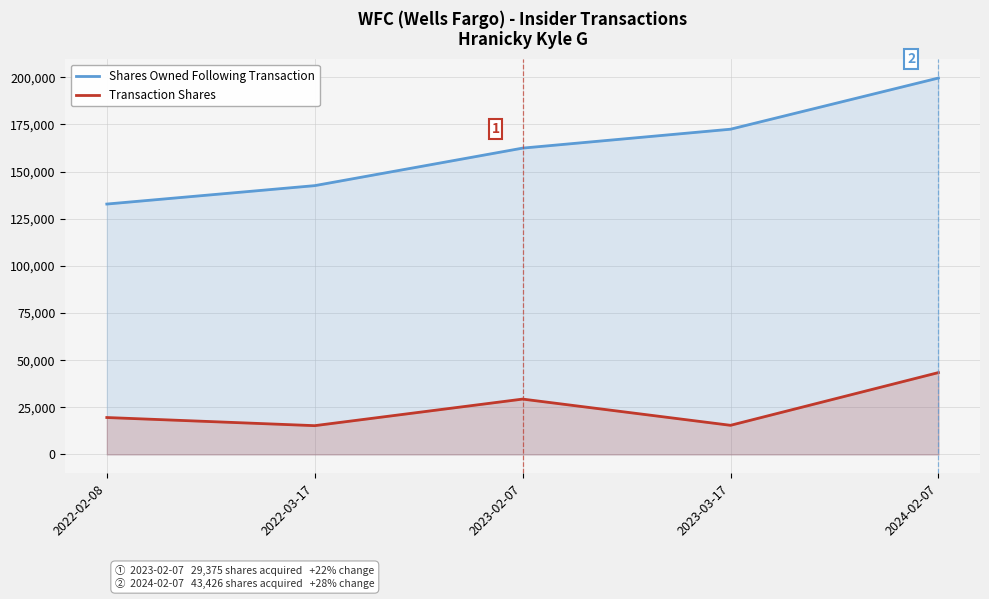

Rank the series by their maximum value, from lowest to highest.

Transaction Shares, Shares Owned Following Transaction